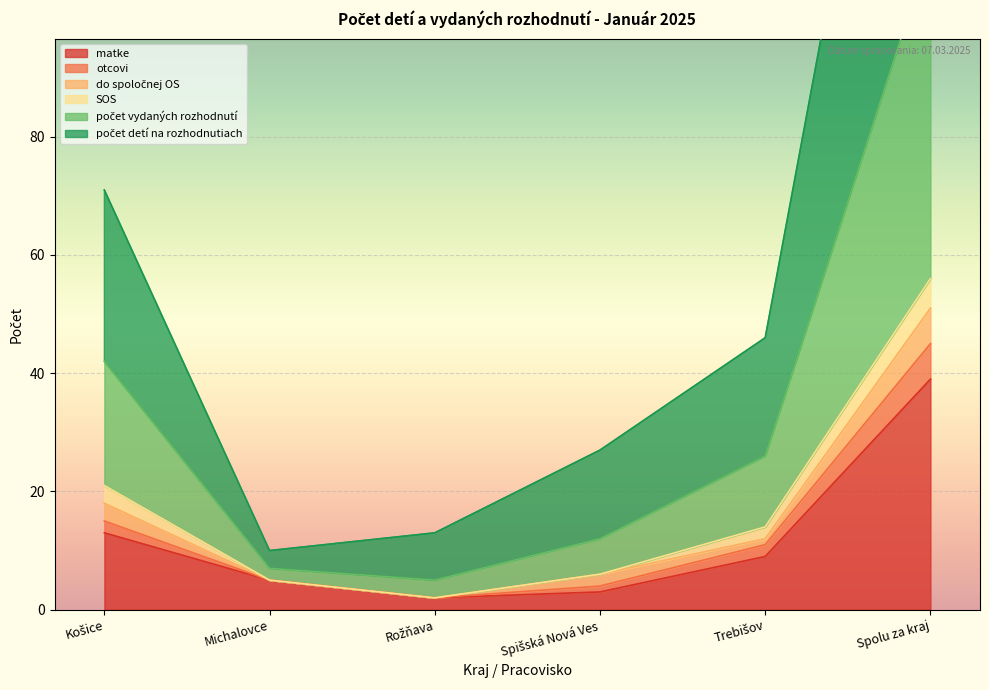

What is the maximum value for matke?

39